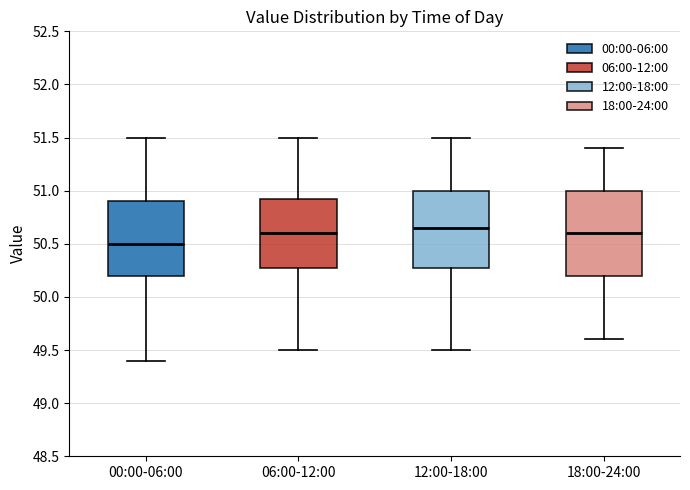

Where does the upper whisker of the box for 18:00-24:00 end on the y-axis? The values are not printed on the chart, so give them approximately, as read against the axis.

51.40